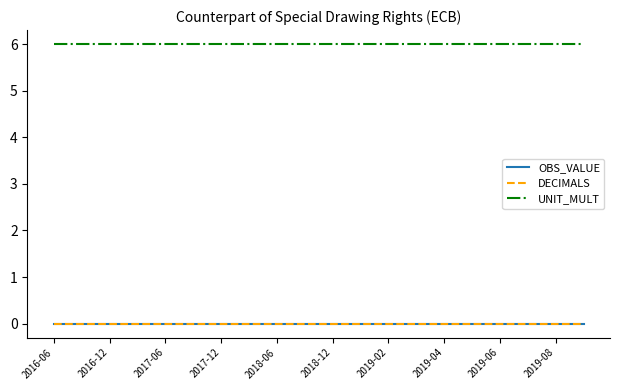

Is this an area chart (filled region under the line)?

No